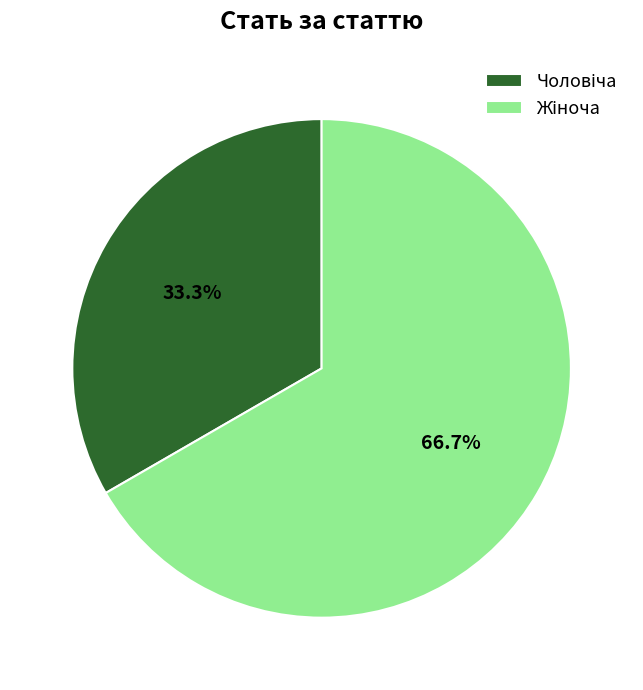

Is there any slice that represents more than half of the pie?

Yes